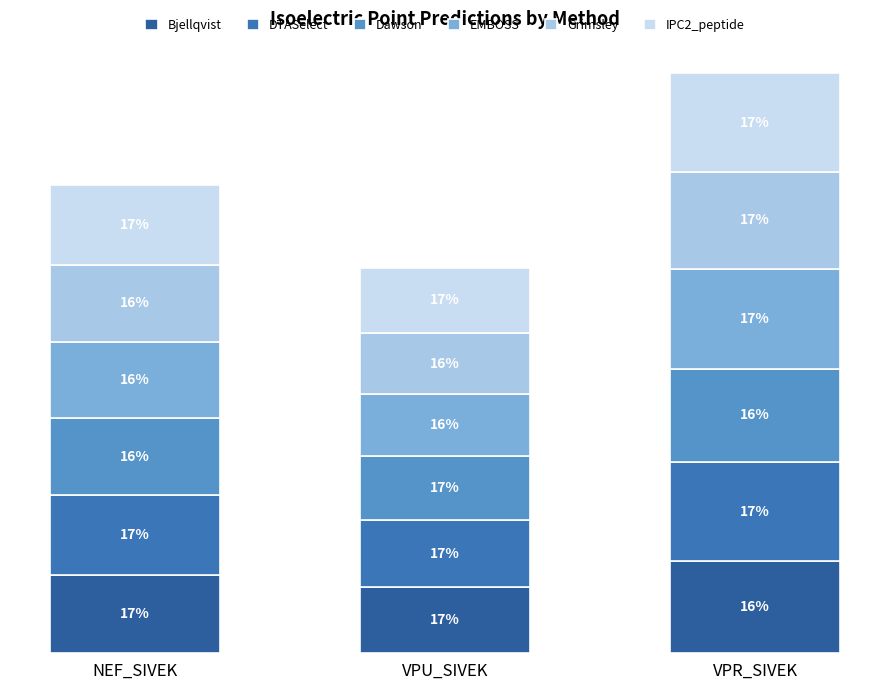

What position from the right is NEF_SIVEK?

3